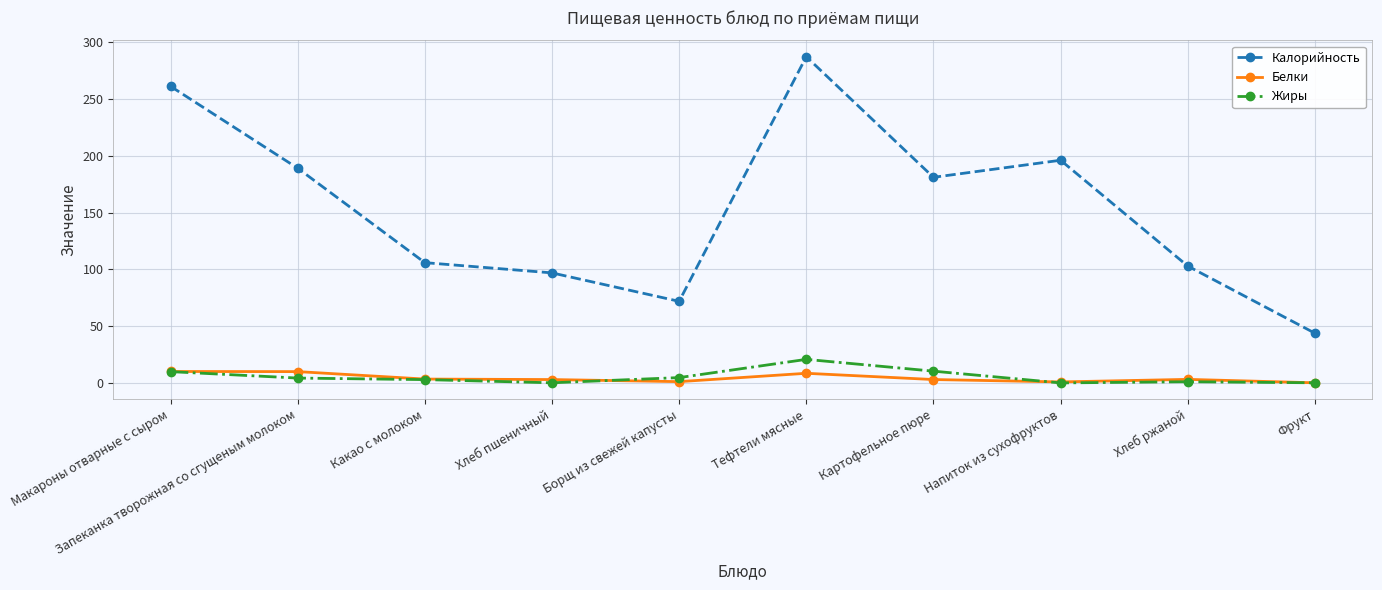

Is it true that Белки equals 1.4 at Борщ из свежей капусты?

True